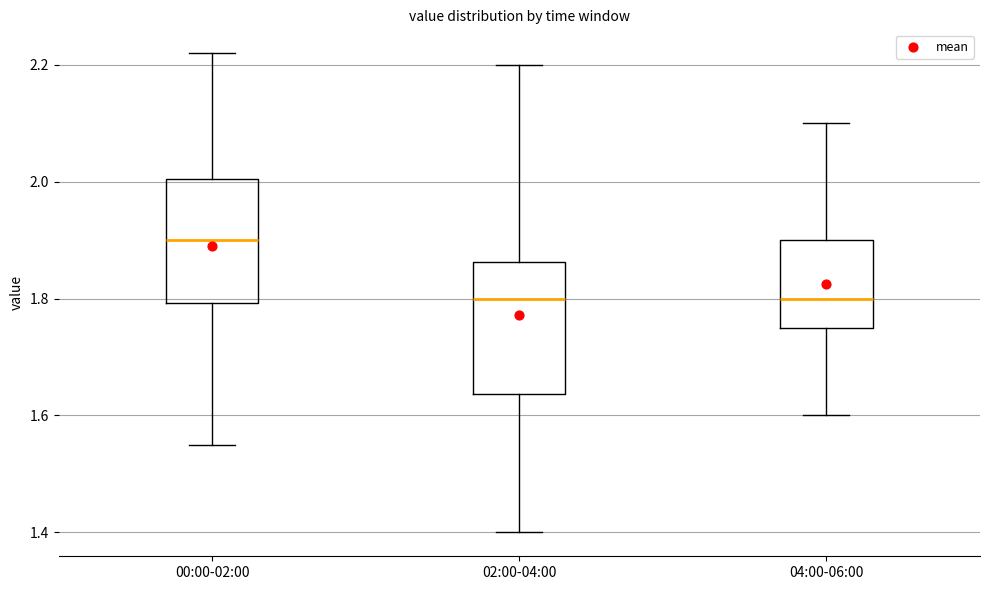

Where is the upper edge of the box for 02:00-04:00 on the y-axis? The values are not printed on the chart, so give them approximately, as read against the axis.

1.86